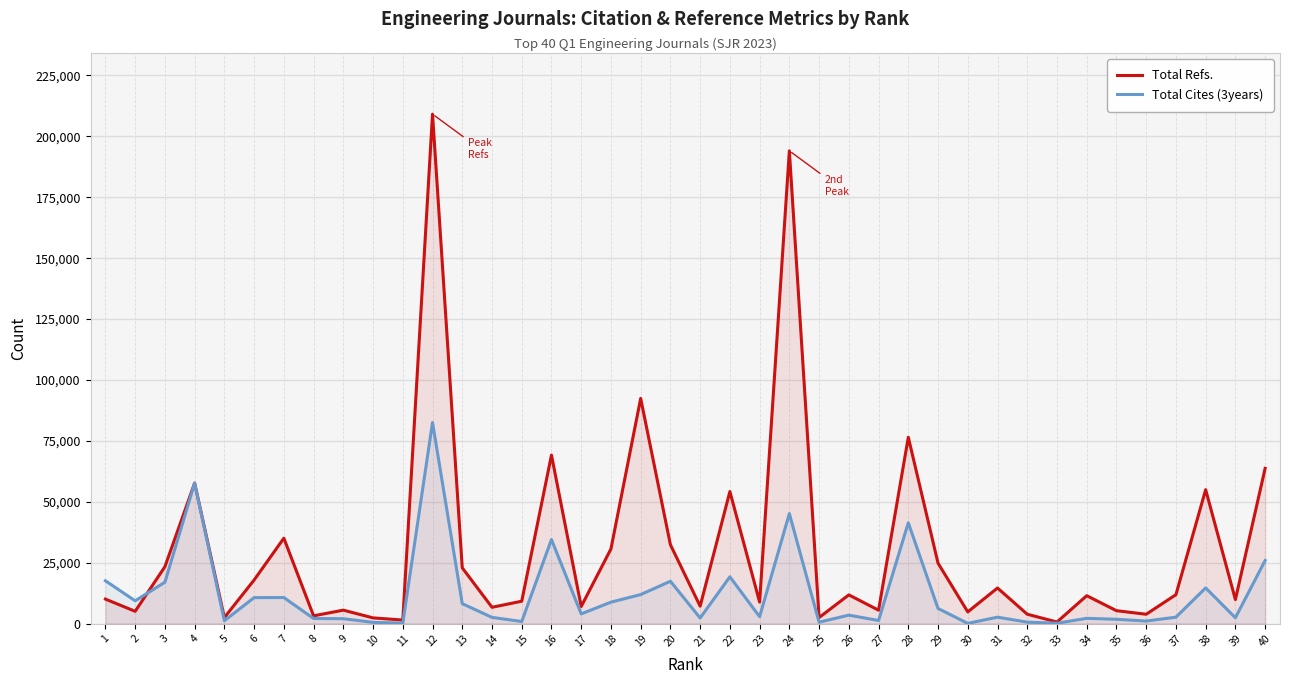

What are all the series names shown in the legend?

Total Refs., Total Cites (3years)